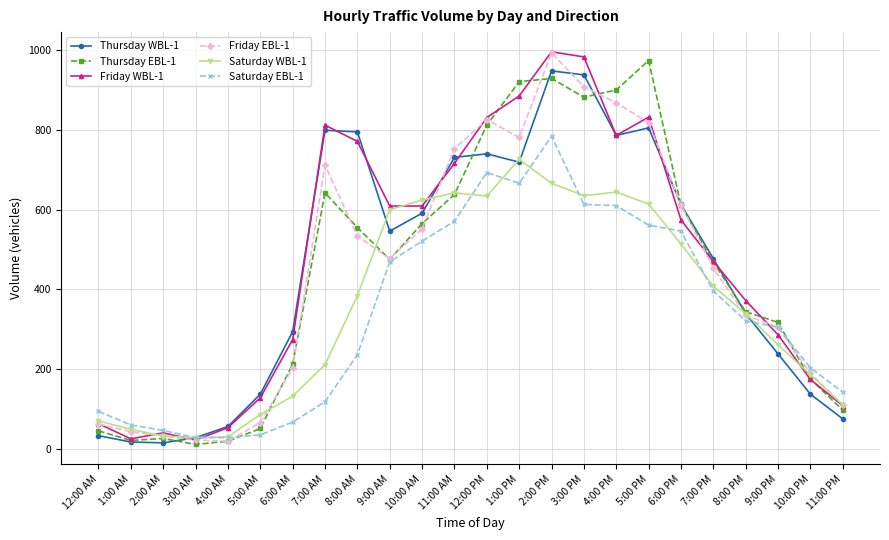

Is this an area chart (filled region under the line)?

No